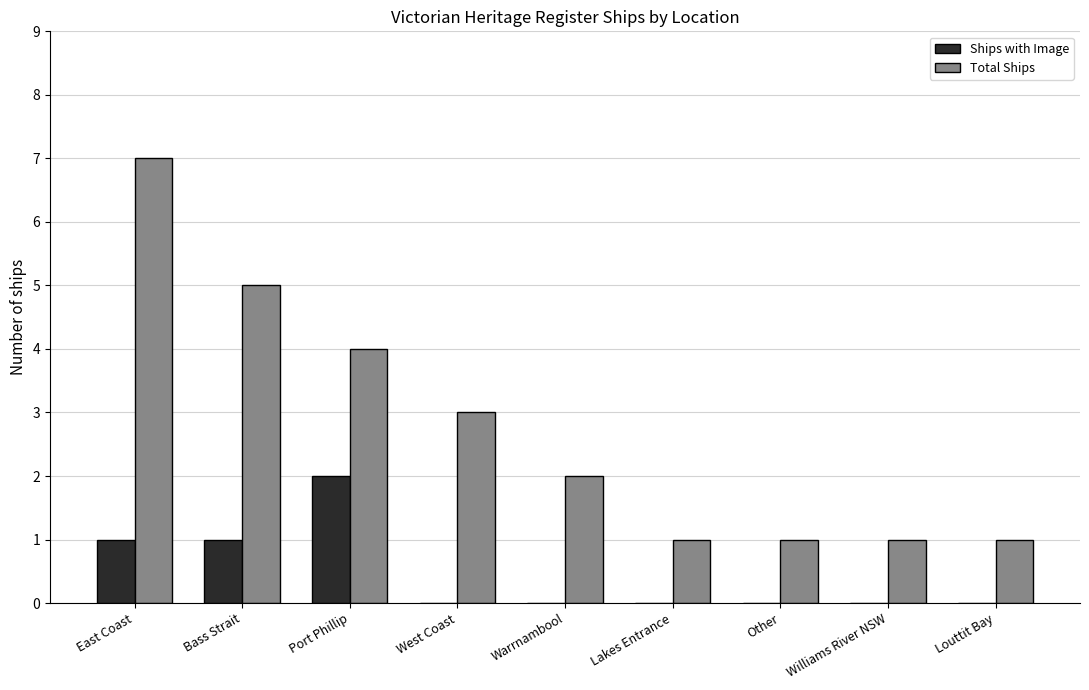

At which category does the chart reach its peak across all series?

East Coast